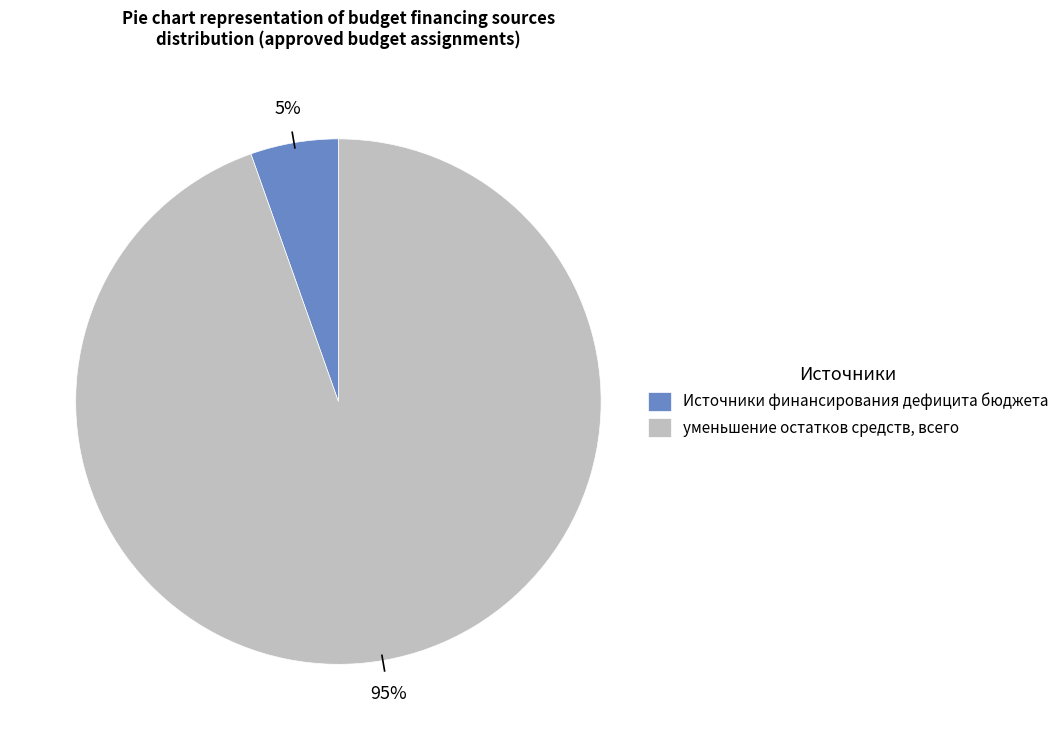

Combined, do уменьшение остатков средств, всего and Источники финансирования дефицита бюджета account for over 50%?

Yes